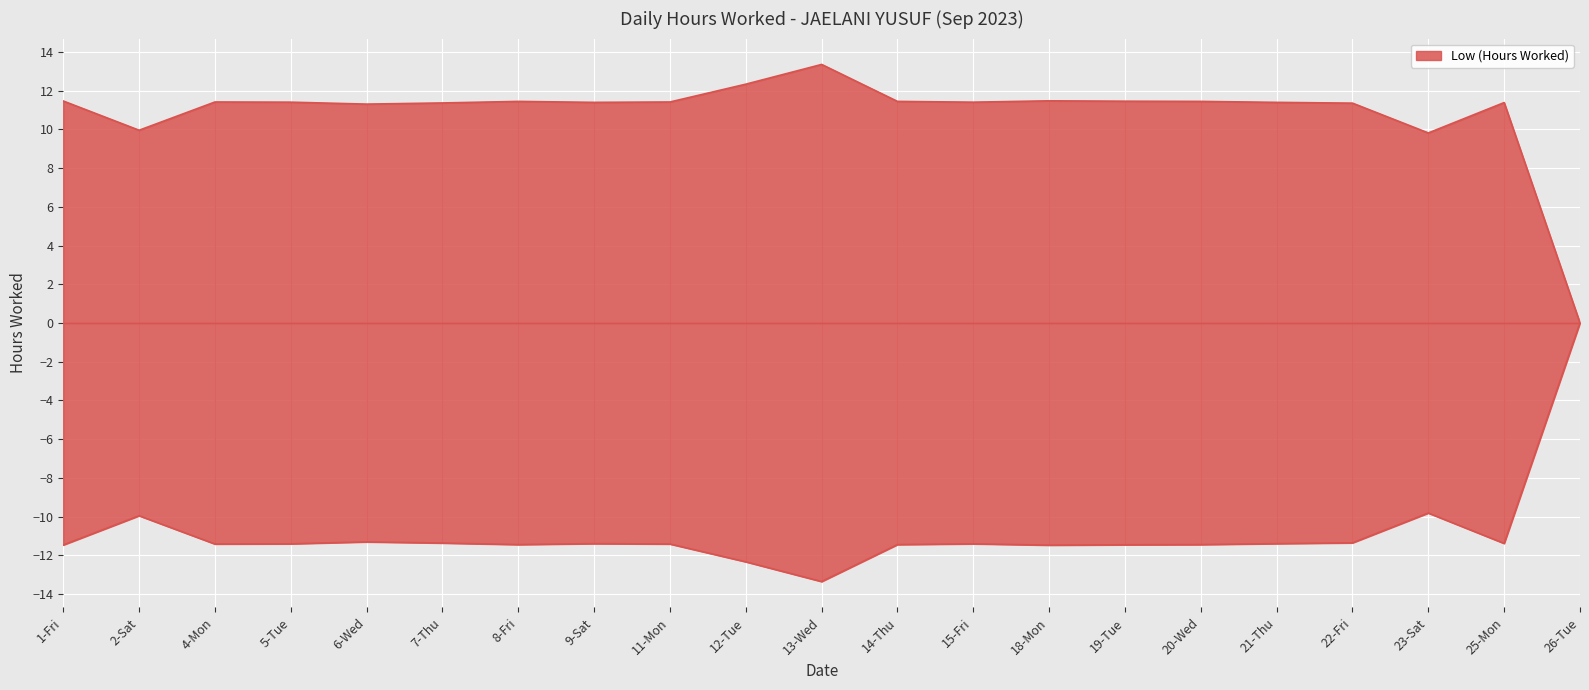

What position from the left is 21-Thu?

17